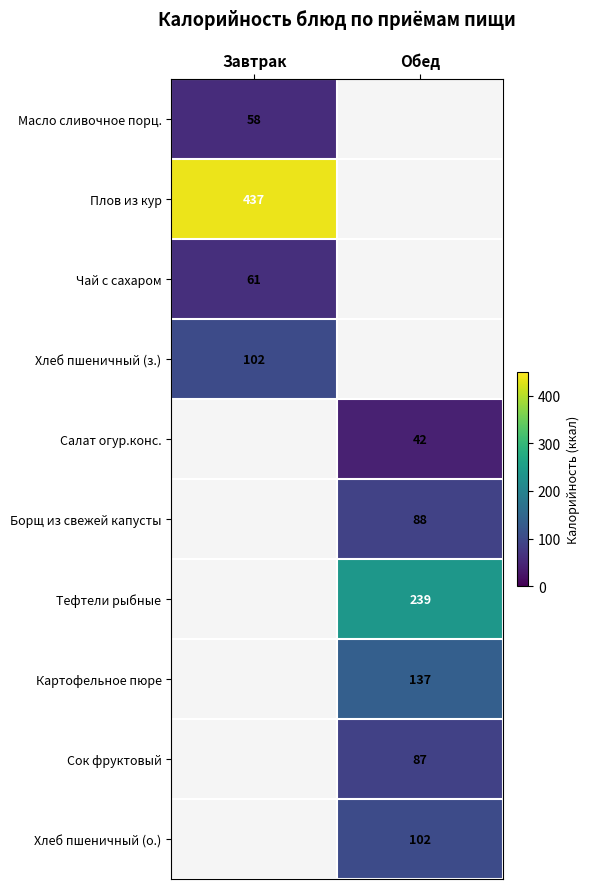

Is it true that Чай с сахаром equals 32 at Завтрак?

False